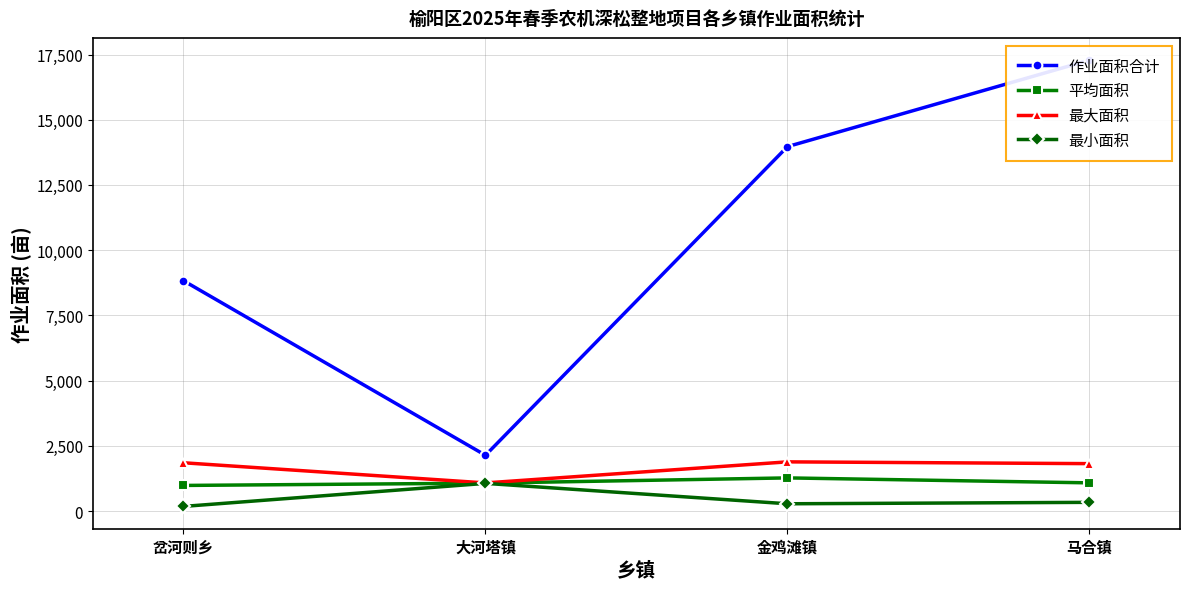

What is the label of the 2nd point from the right?

金鸡滩镇